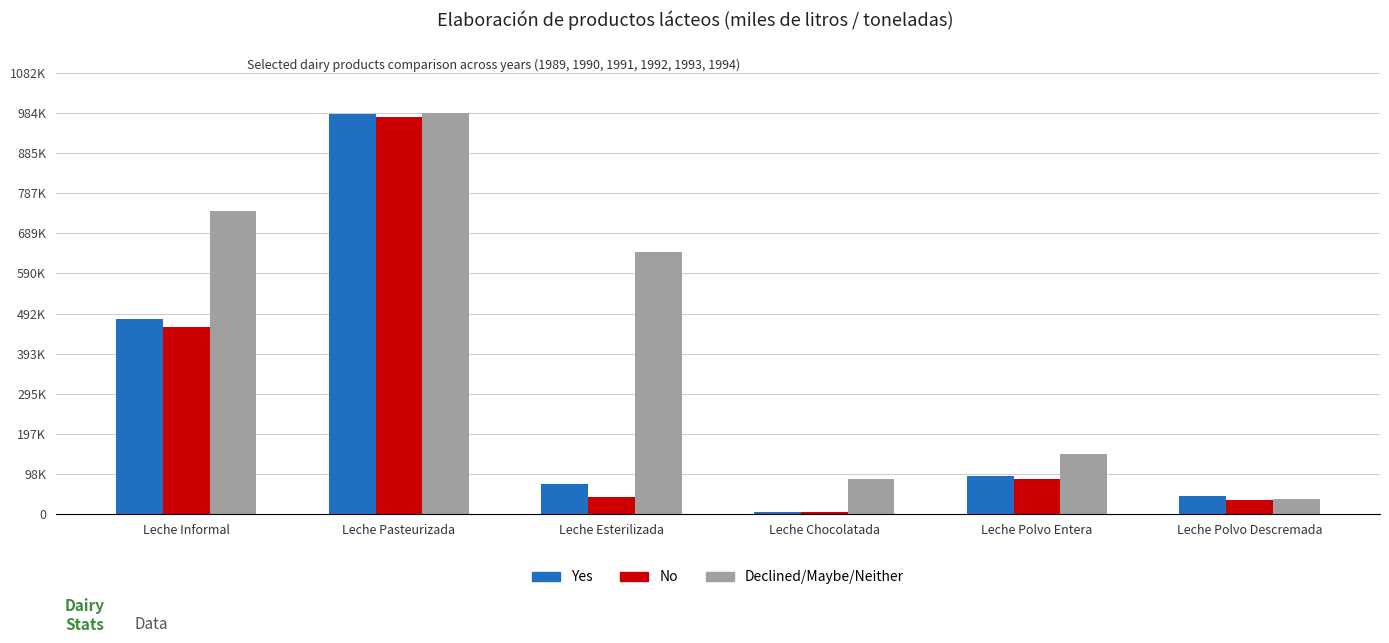

What is the difference between the maximum and minimum values in the Declined/Maybe/Neither series?

946521.0